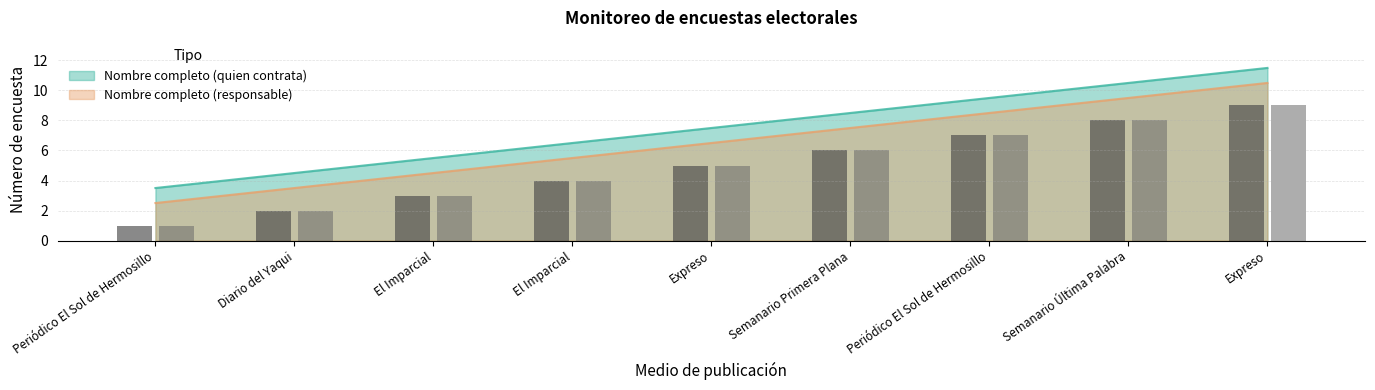

Is the value of Nombre completo (quien contrata) at Expreso greater than the value of Nombre completo (responsable) at Diario del Yaqui?

Yes